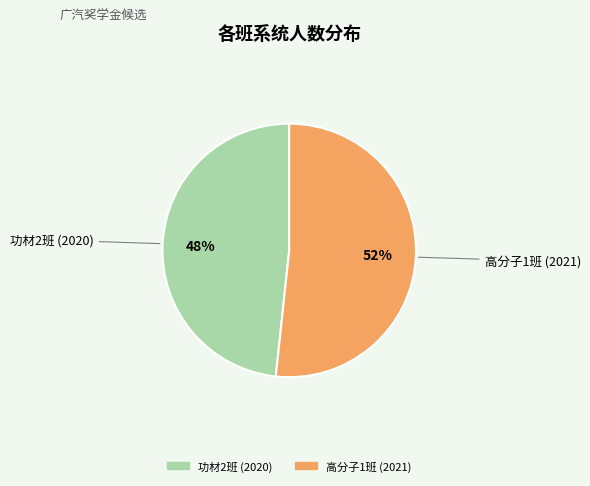

What percentage is the 高分子1班 (2021) slice, to the nearest percent?

52%